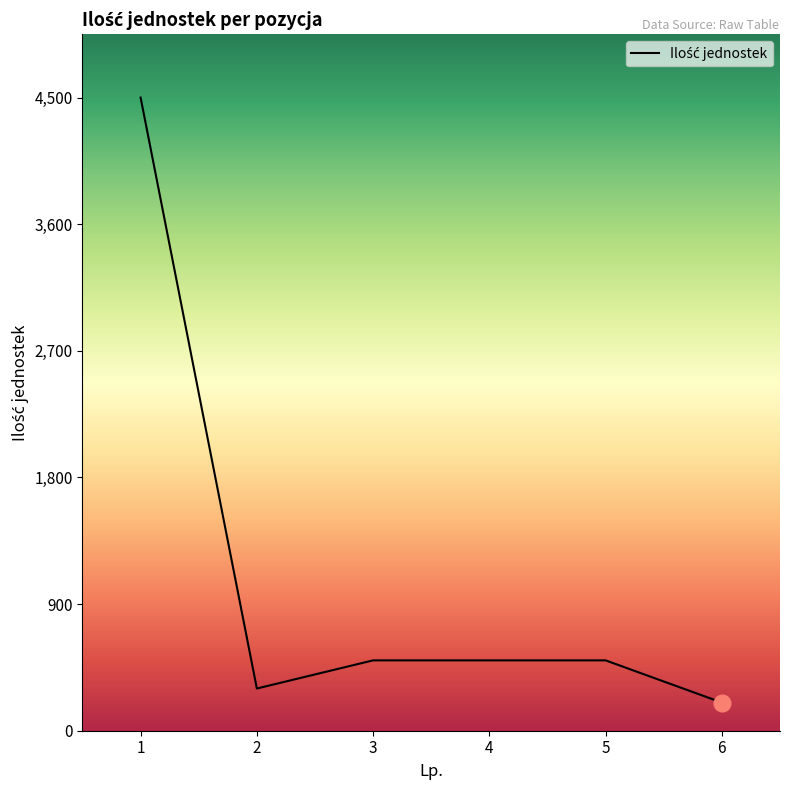

How many lines are shown in the chart?

1